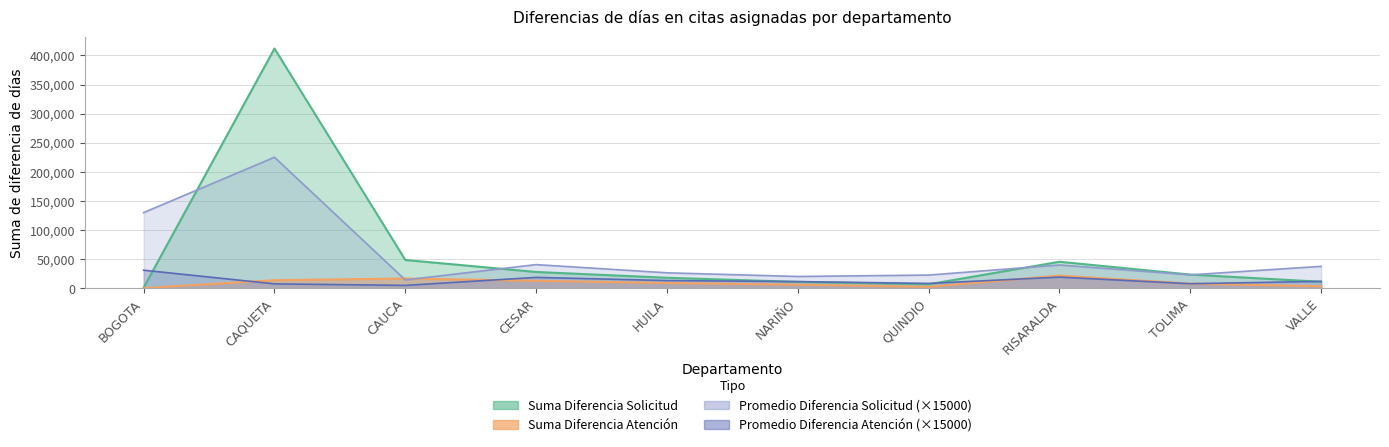

Which label corresponds to the smallest value in the chart?

BOGOTA